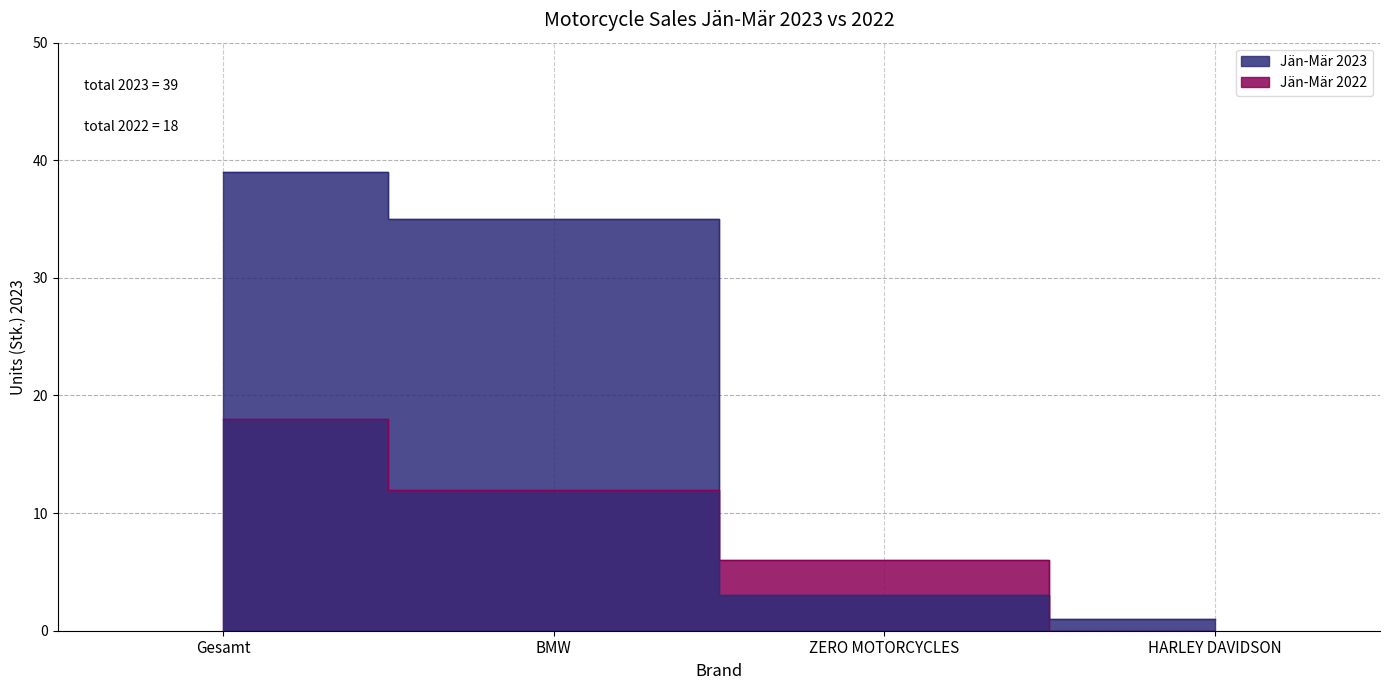

Which category has the highest value in the Jän-Mär 2023 series?

Gesamt